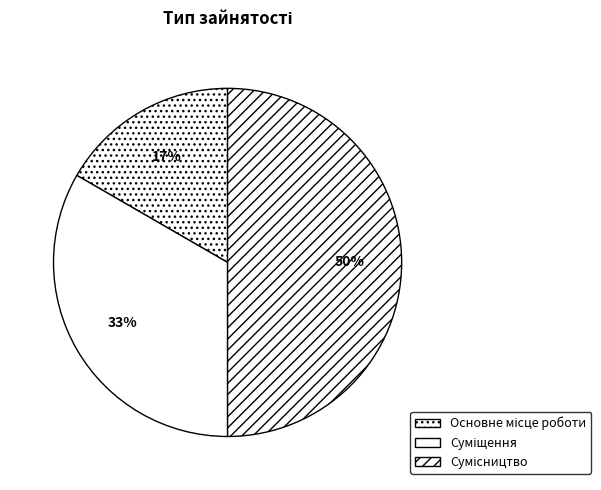

Which category has the biggest portion of the pie?

Сумісництво